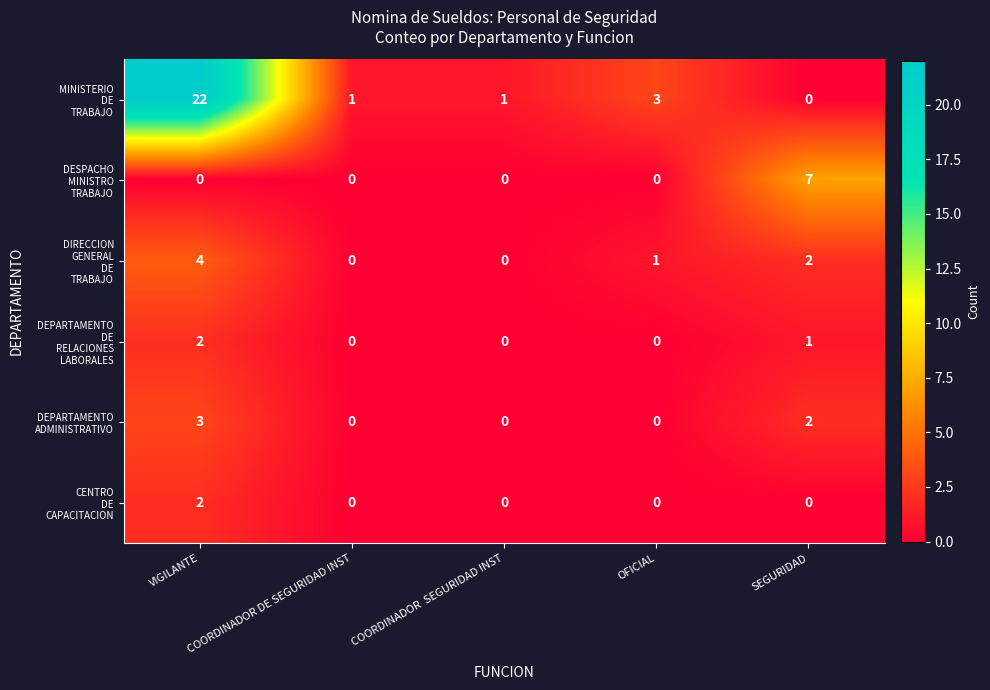

What is the difference between the highest and lowest values at COORDINADOR DE SEGURIDAD INST?

1